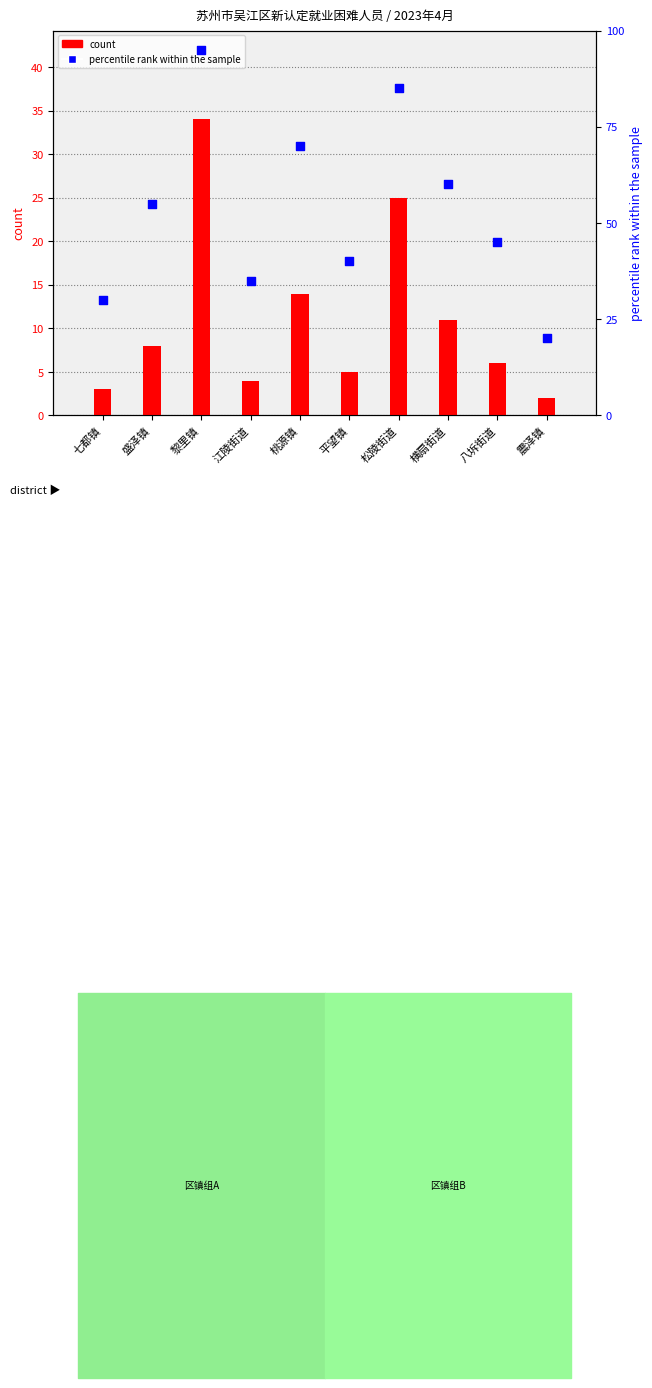

Which series has the widest spread of Y values?

percentile rank within the sample